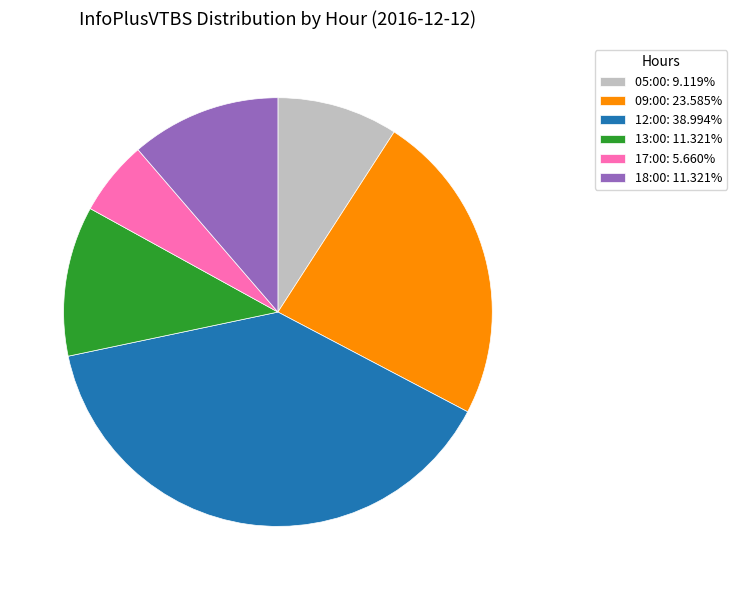

Is there any slice that represents more than half of the pie?

No